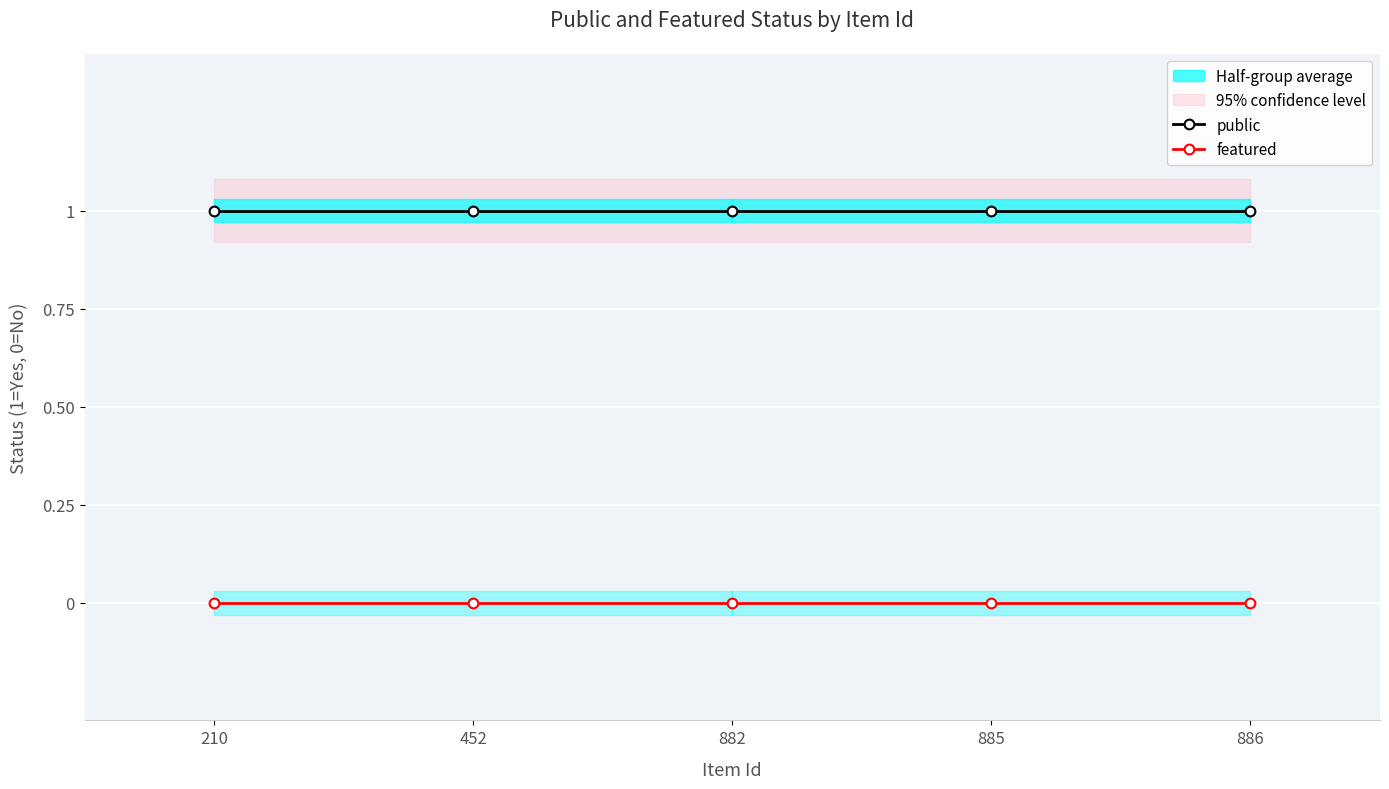

Which series has the largest range (max minus min)?

public